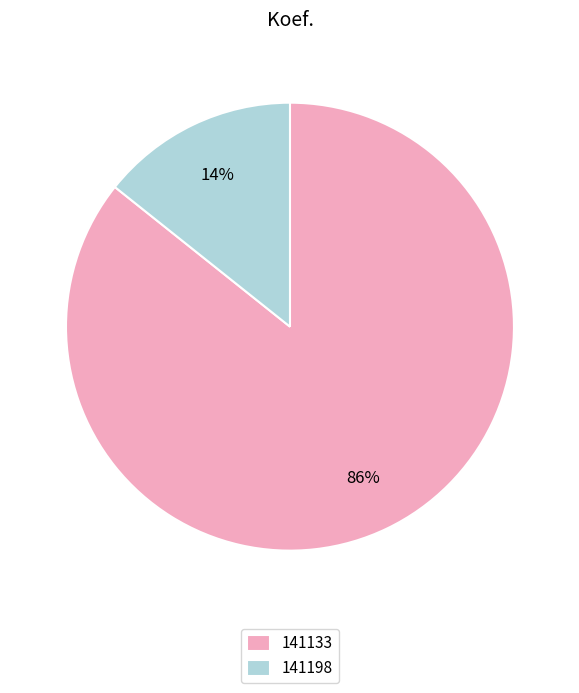

To the nearest percent, what portion does 141198 represent?

14%